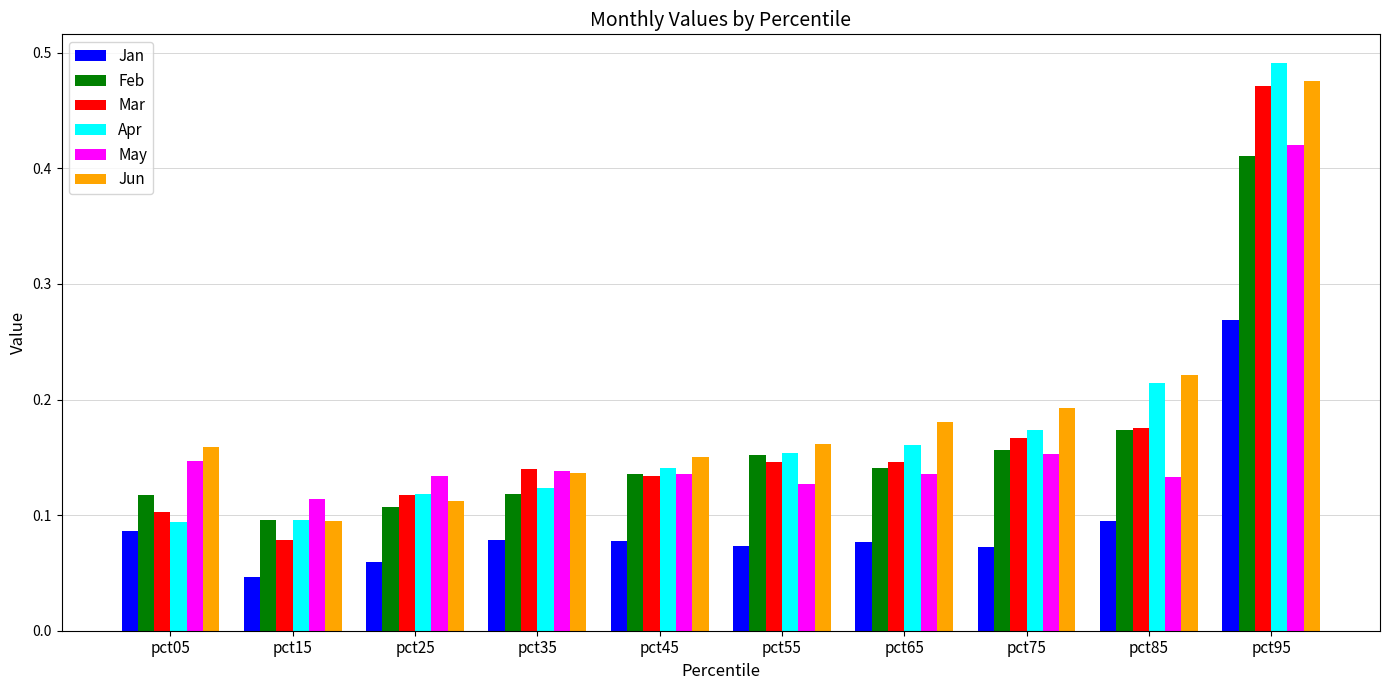

Count the Jan values in the range 0 to 1.

10